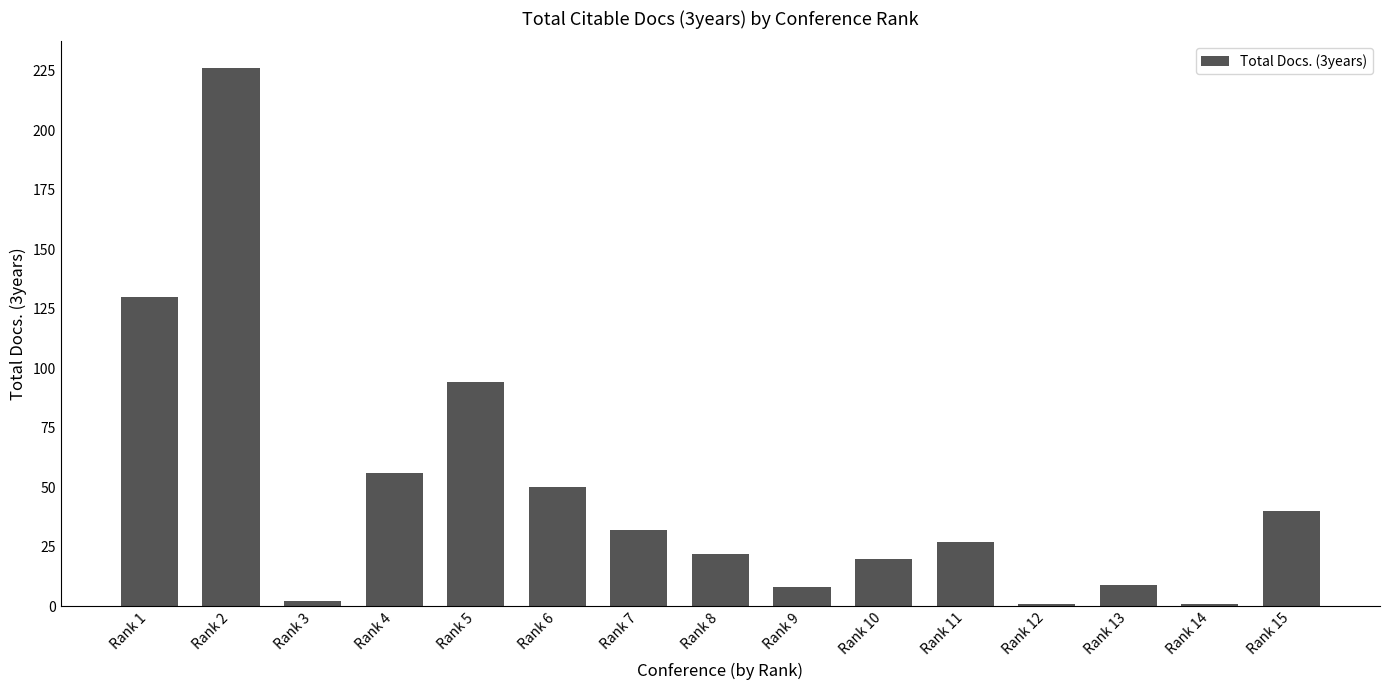

Are the bars horizontal?

No